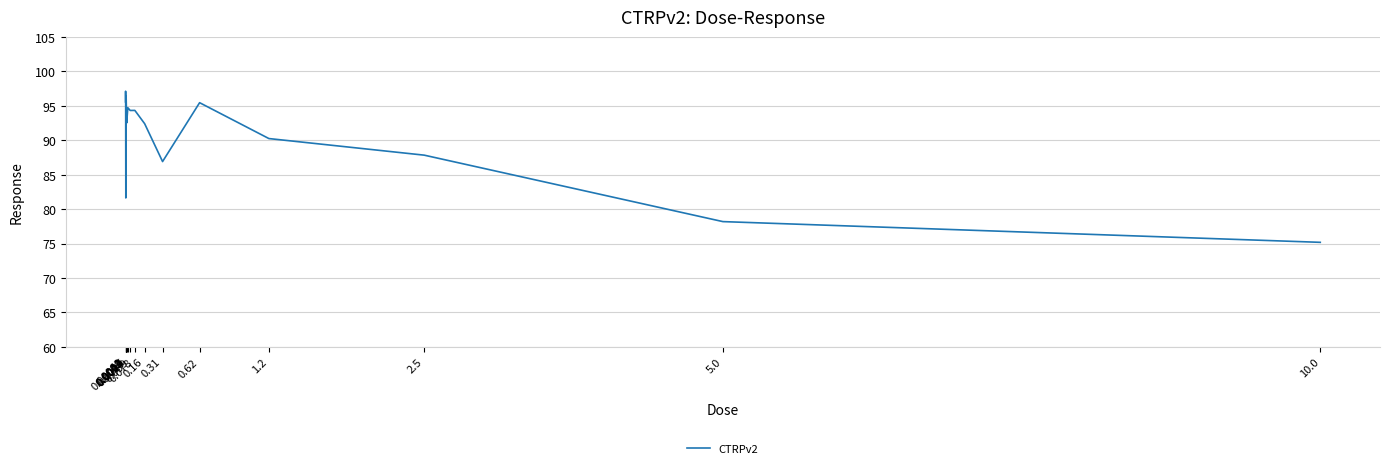

What position from the right is 5.0?

2